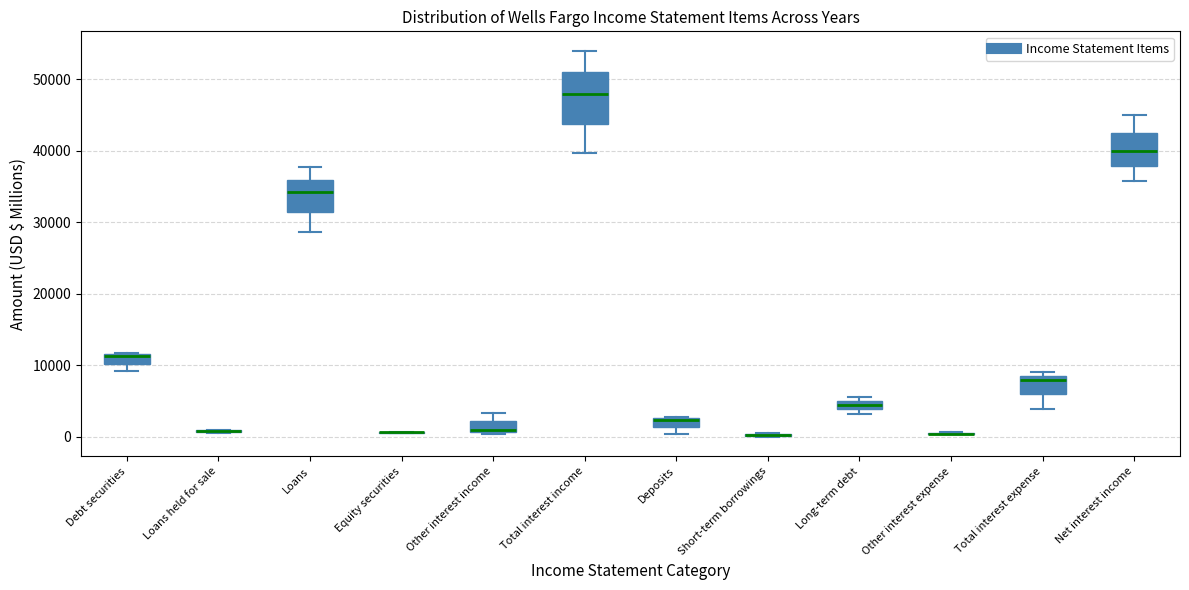

Comparing the boxes themselves (not the whiskers), which one is the tallest?

Total interest income